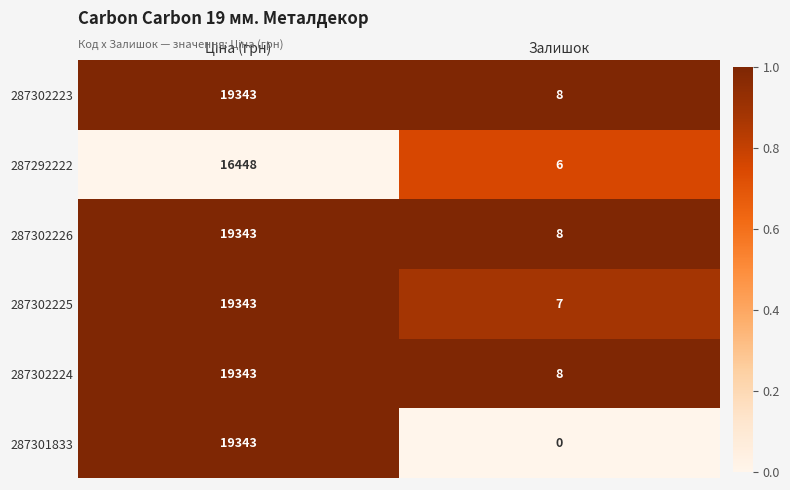

True or false: 287302226 has a value of 13 at Залишок.

False